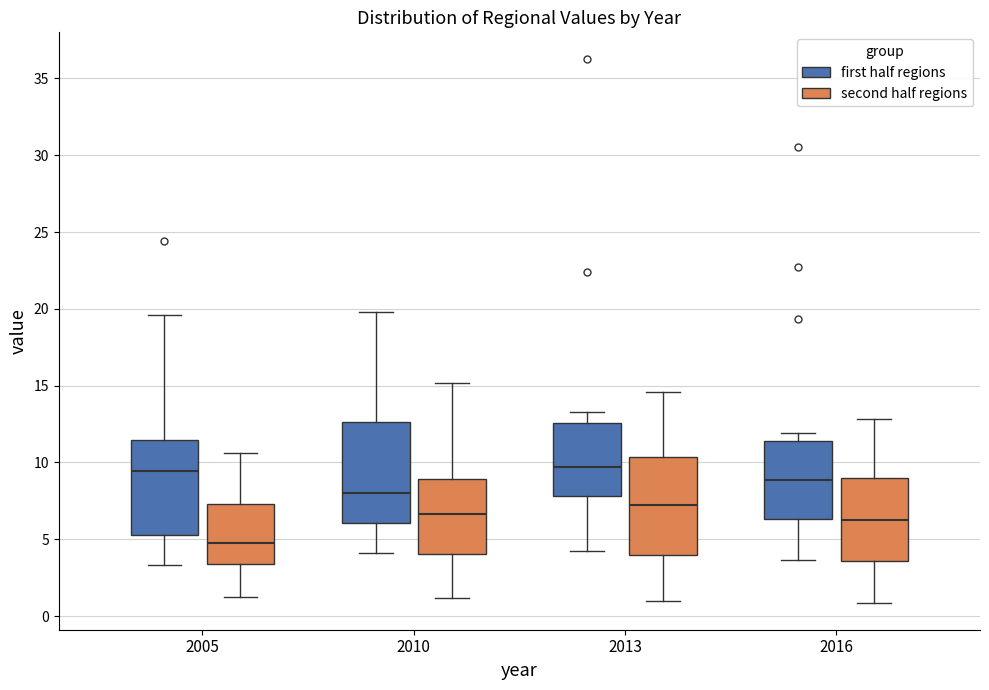

Reading left to right, read every box against the y-axis: the position of its median line, the range the box covers, and the ends of its whiskers. The values are not printed on the chart, so give them approximately, as read against the axis.

2005 (first half regions): median 9.5, box 5.5 to 11.5, whiskers 3.5 to 19.5
2005 (second half regions): median 4.5, box 3.5 to 7.5, whiskers 1.5 to 10.5
2010 (first half regions): median 8.0, box 6.0 to 12.5, whiskers 4.0 to 20.0
2010 (second half regions): median 6.5, box 4.0 to 9.0, whiskers 1.0 to 15.0
2013 (first half regions): median 9.5, box 8.0 to 12.5, whiskers 4.5 to 13.5
2013 (second half regions): median 7.0, box 4.0 to 10.5, whiskers 1.0 to 14.5
2016 (first half regions): median 9.0, box 6.5 to 11.5, whiskers 3.5 to 12.0
2016 (second half regions): median 6.0, box 3.5 to 9.0, whiskers 1.0 to 13.0